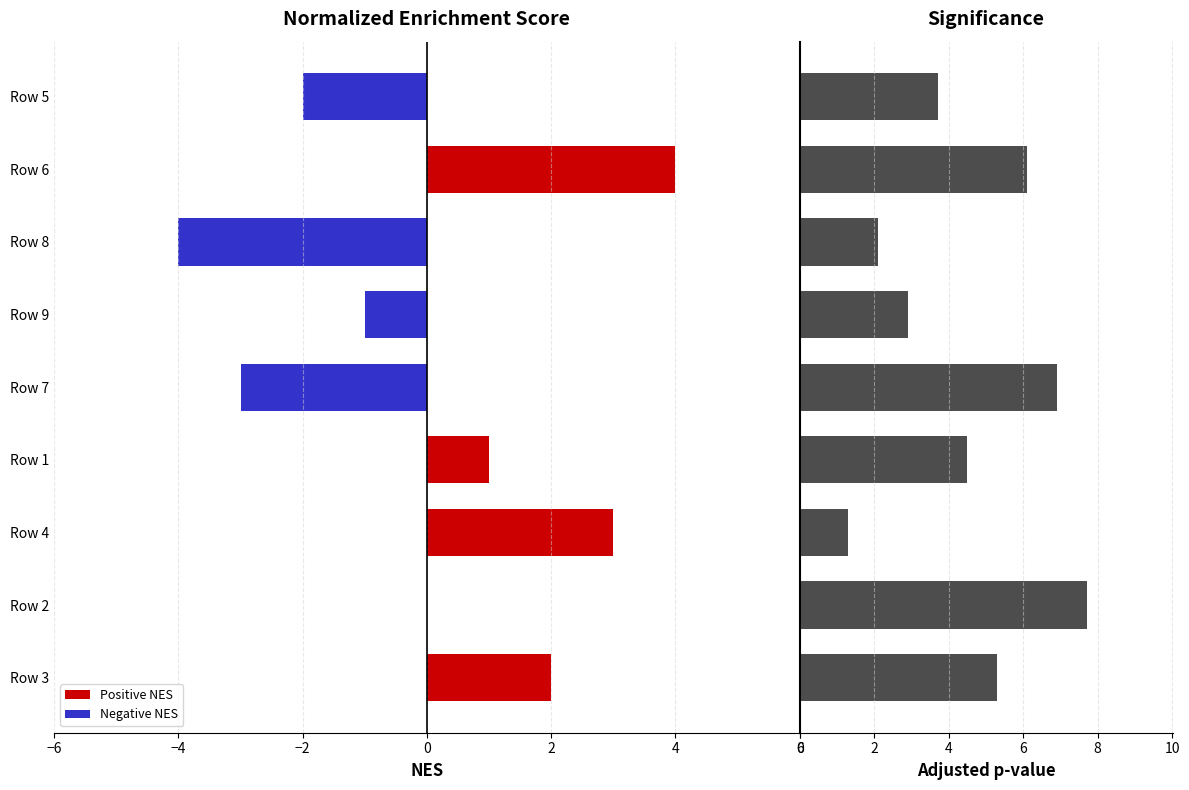

What is the difference between the highest and lowest values at Row 5?

5.7